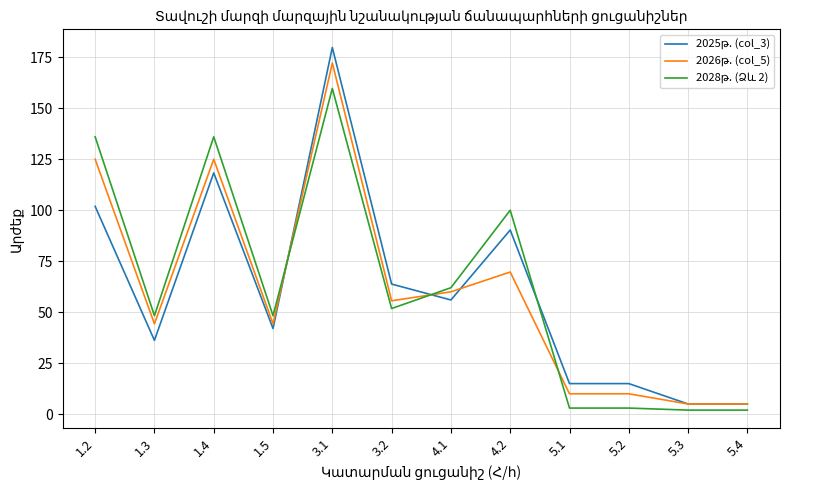

What is the spread (max minus min) of values at 1.2?

34.1